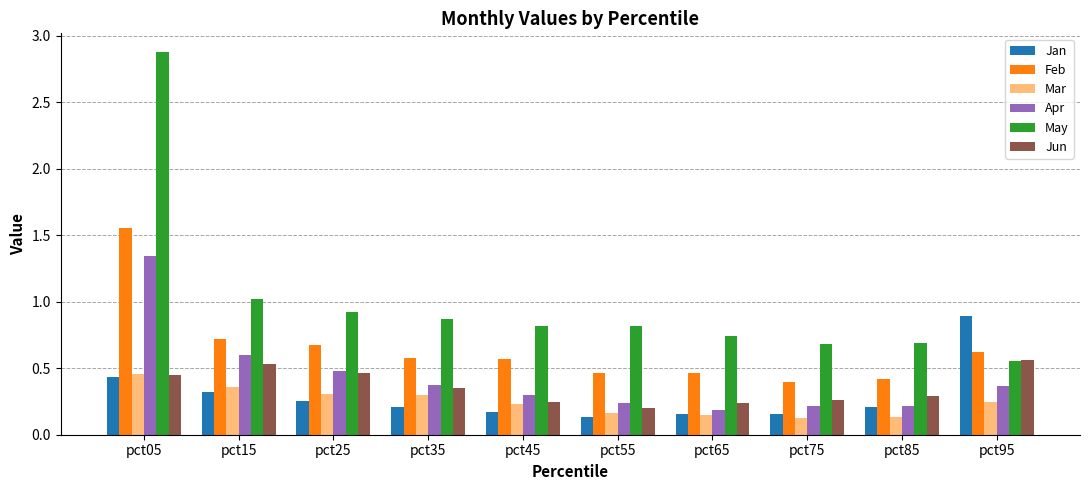

Which series has the largest range (max minus min)?

May